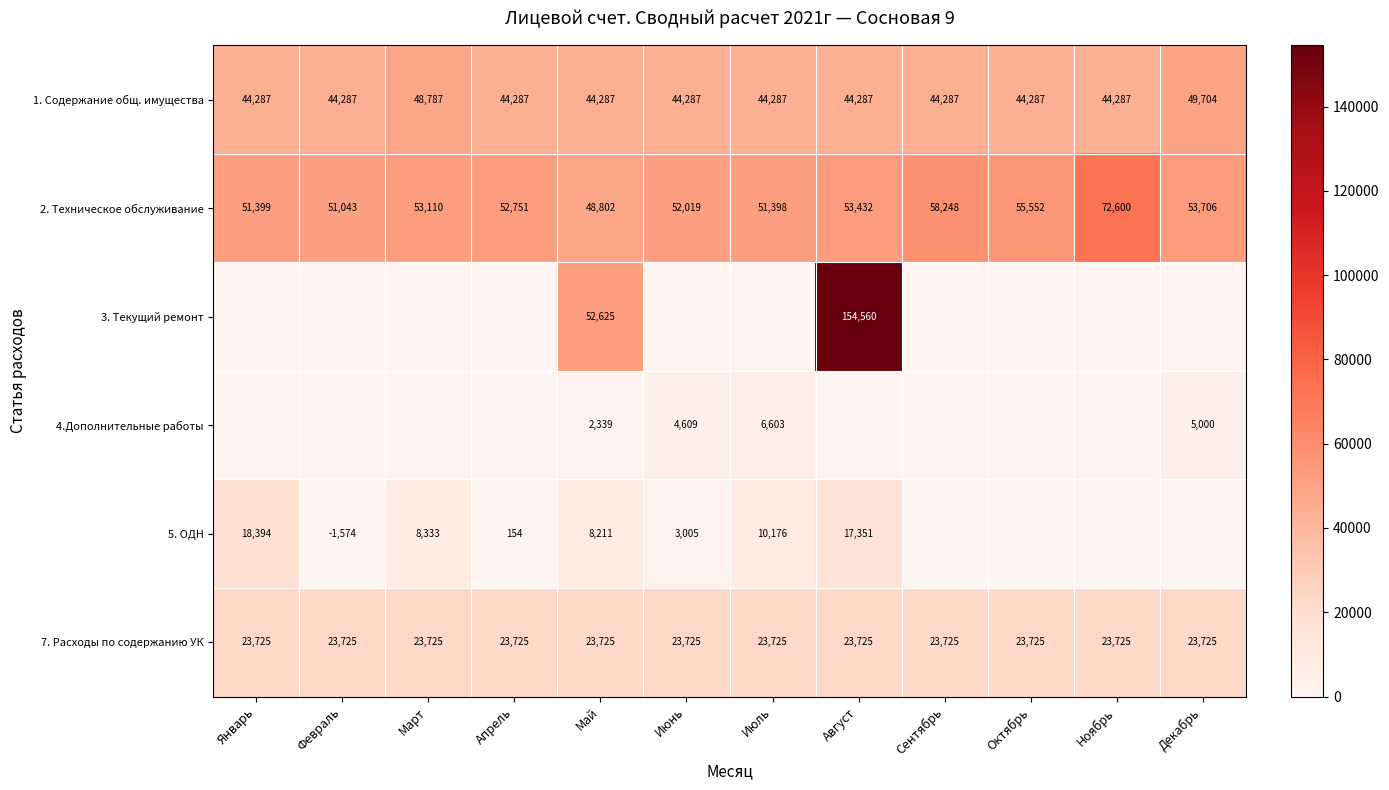

What is the spread (max minus min) of values at Июнь?

52018.9